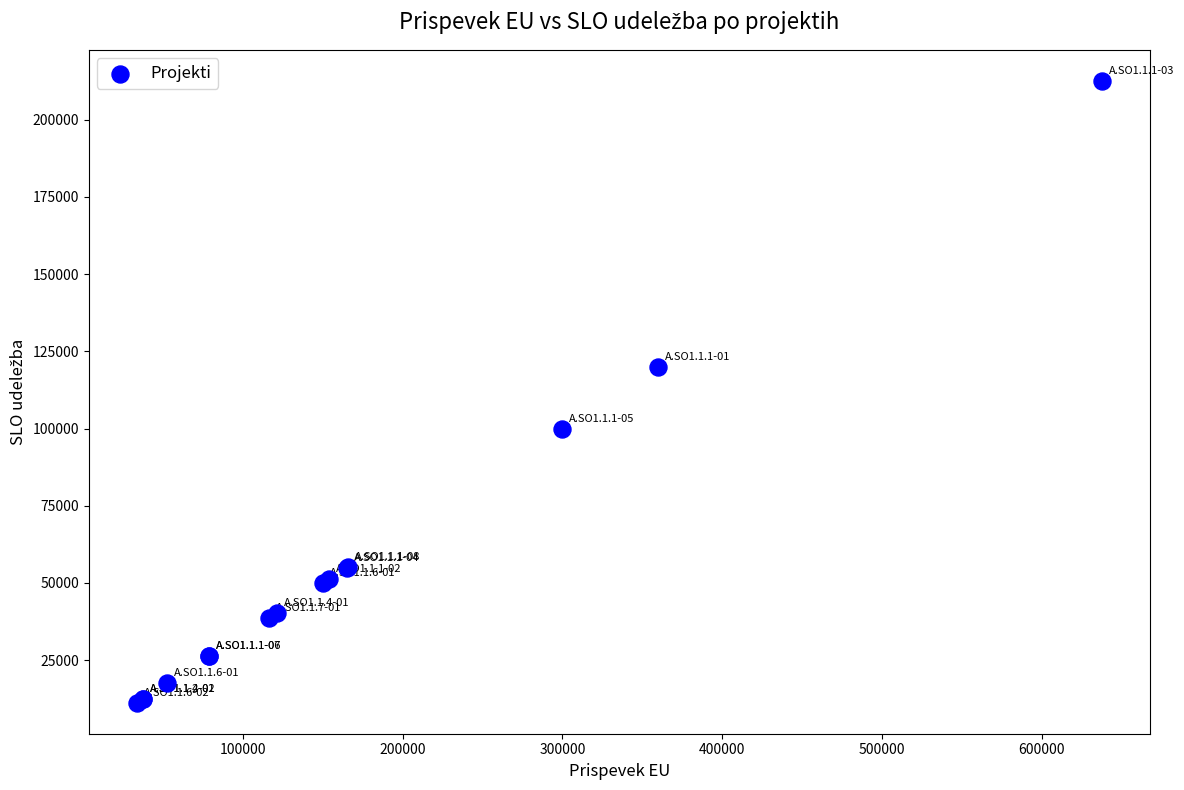

What Y value in the scatter plot is closest to 111875?

120000.0